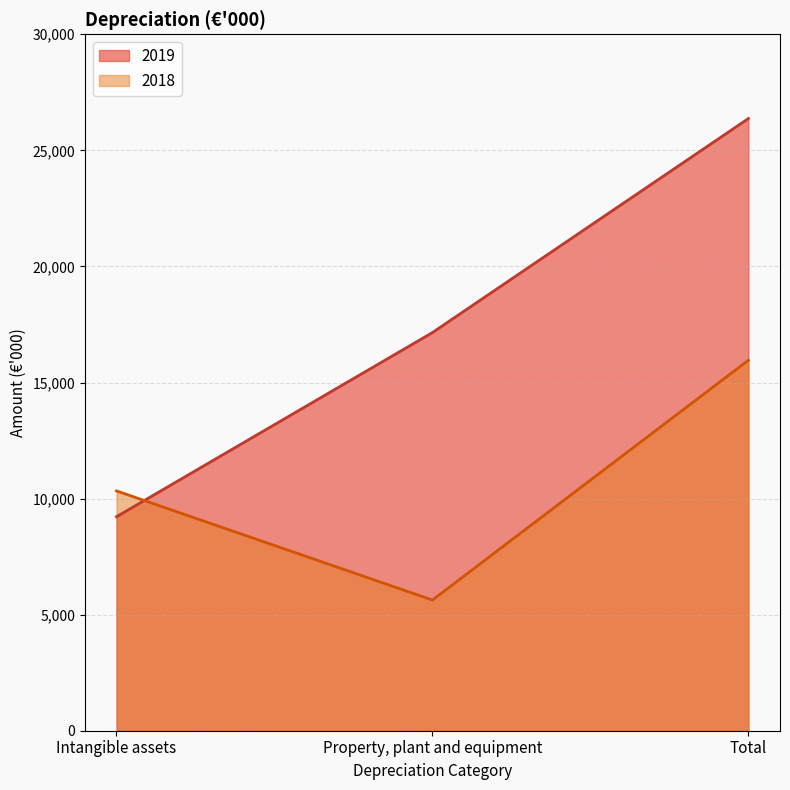

Count the number of data series in this chart.

2